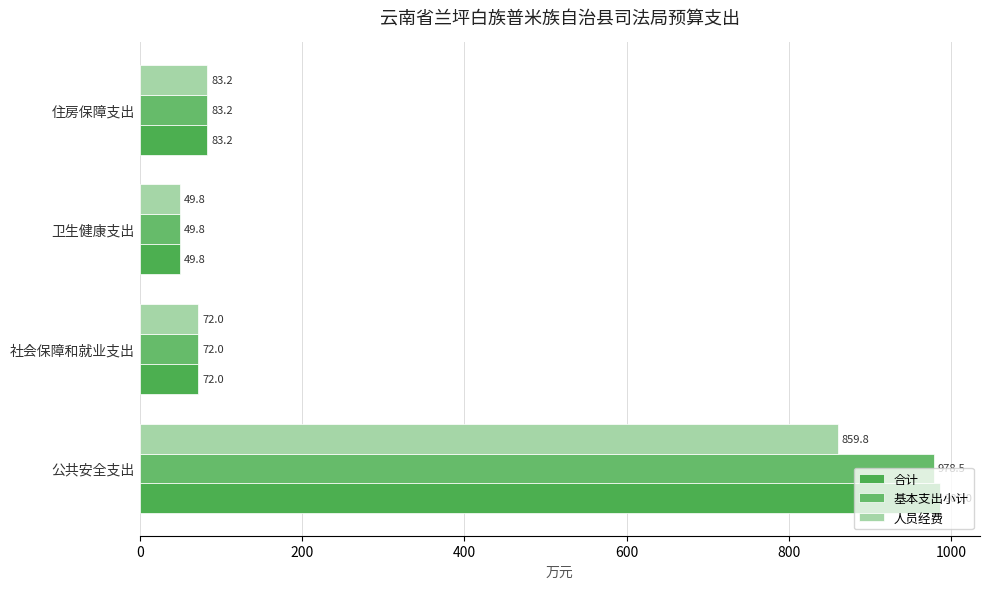

List the labels in order of 基本支出小计 value, smallest first.

卫生健康支出, 社会保障和就业支出, 住房保障支出, 公共安全支出